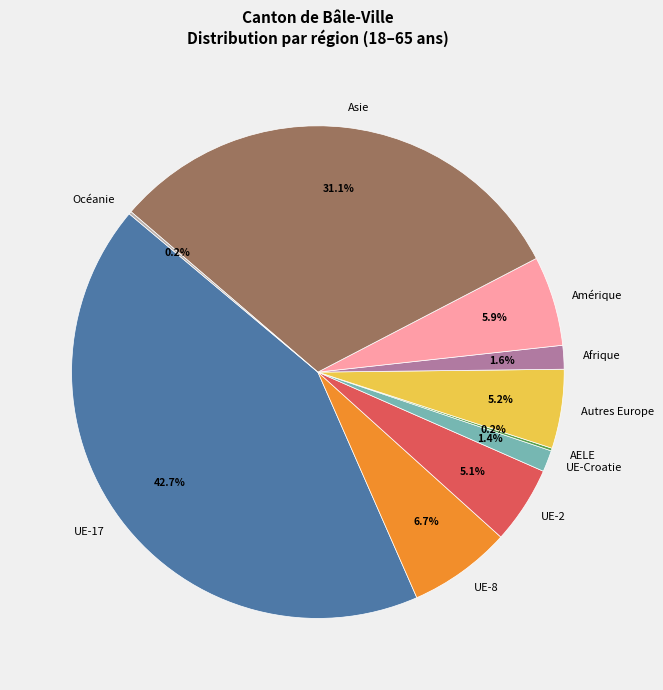

Combined, what portion of the pie is Amérique and UE-8?

12.6%